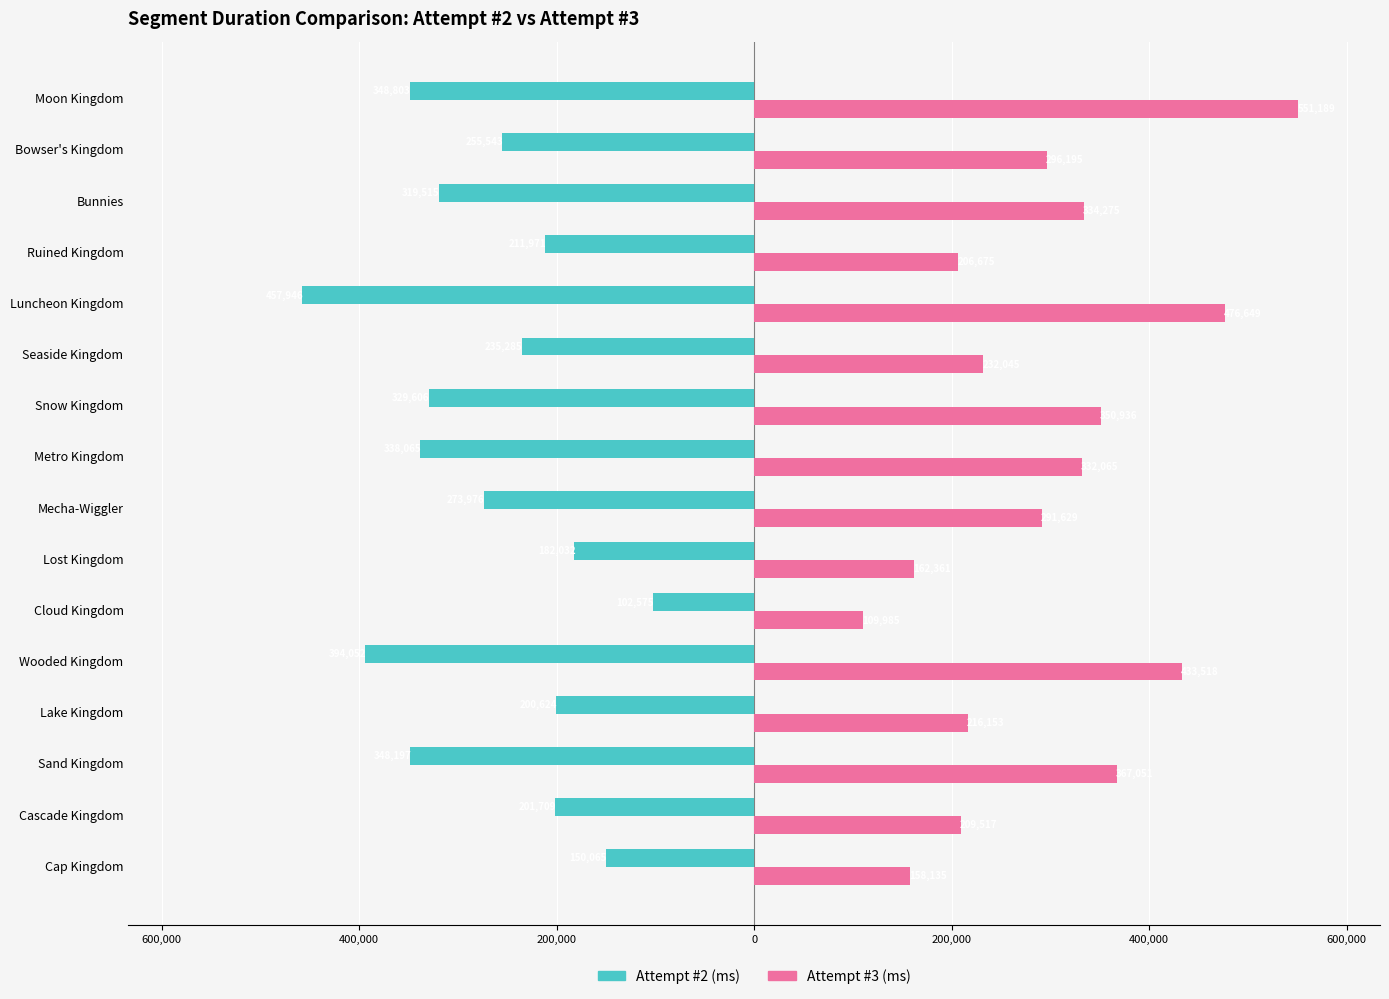

What are all the series names shown in the legend?

Attempt #2 (ms), Attempt #3 (ms)